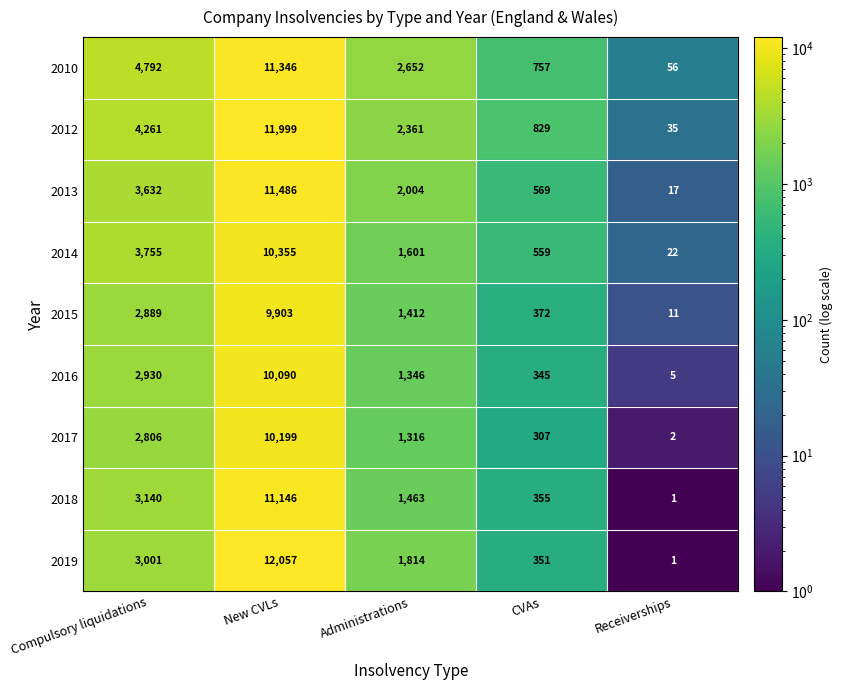

Count the number of categories in the chart.

5